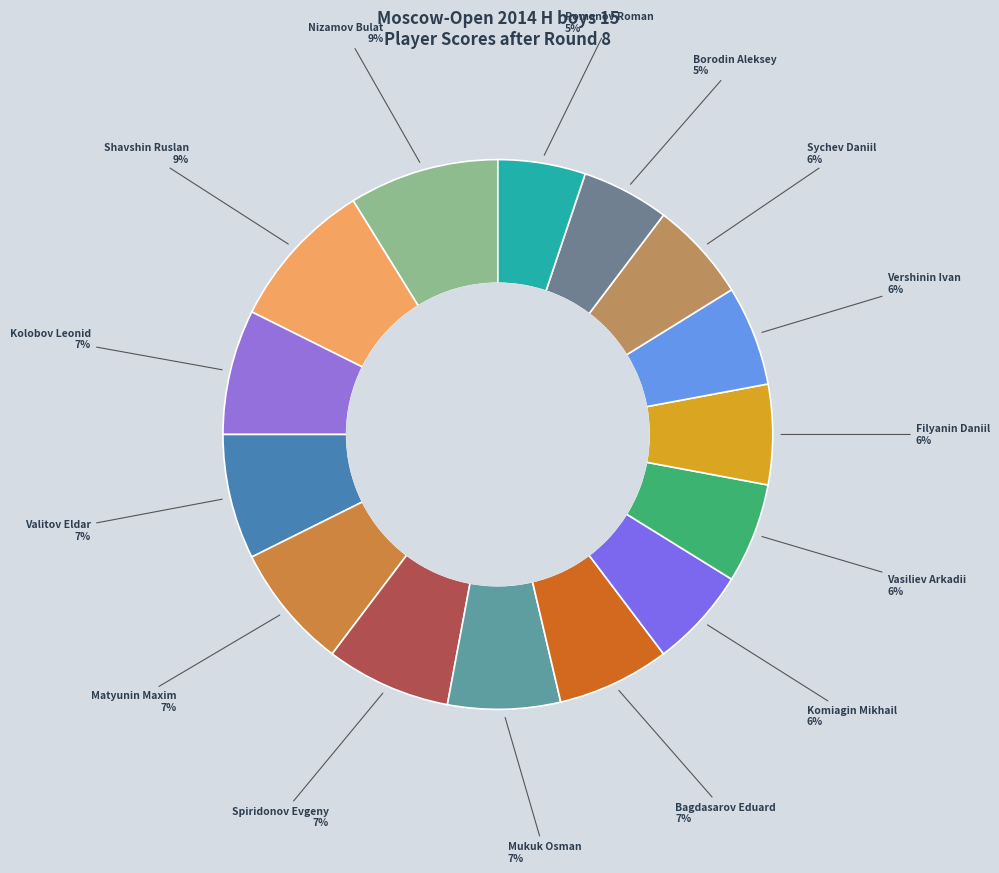

Does any single category account for the majority?

No